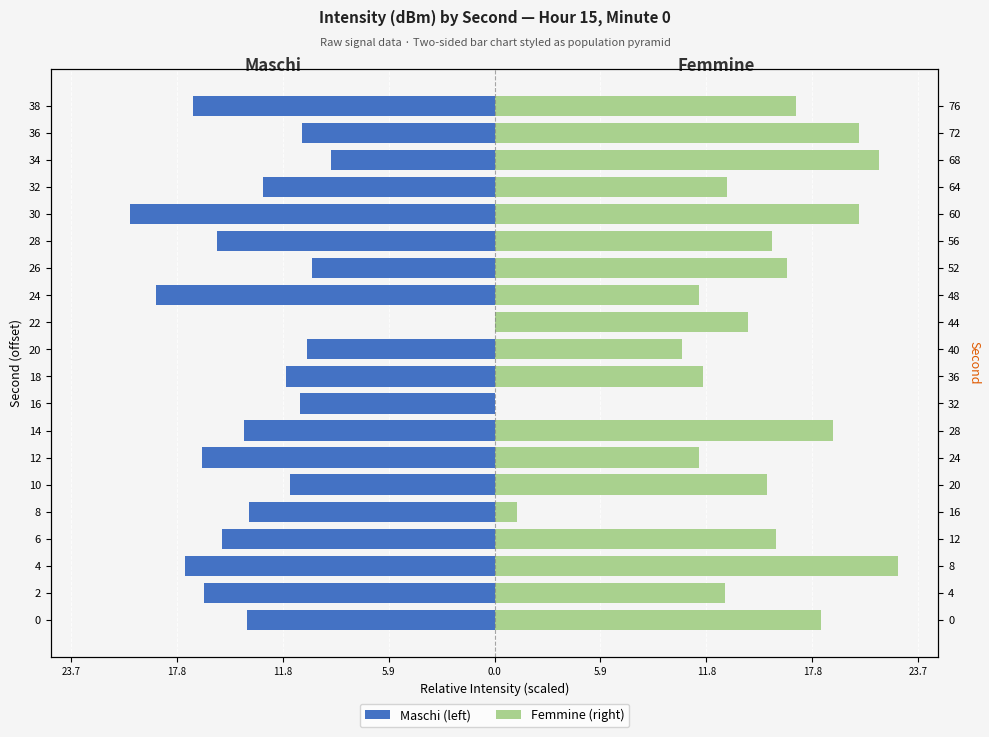

How many series are shown in this chart?

2